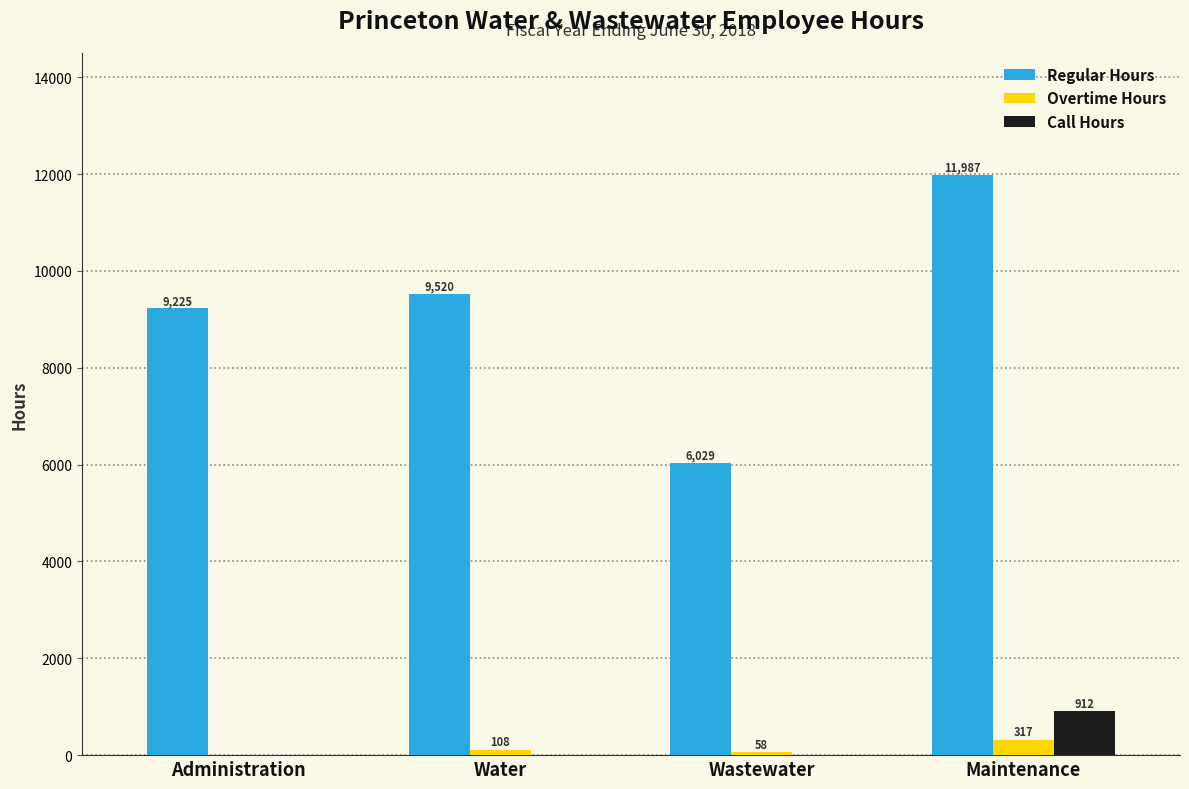

What are all the series names shown in the legend?

Regular Hours, Overtime Hours, Call Hours